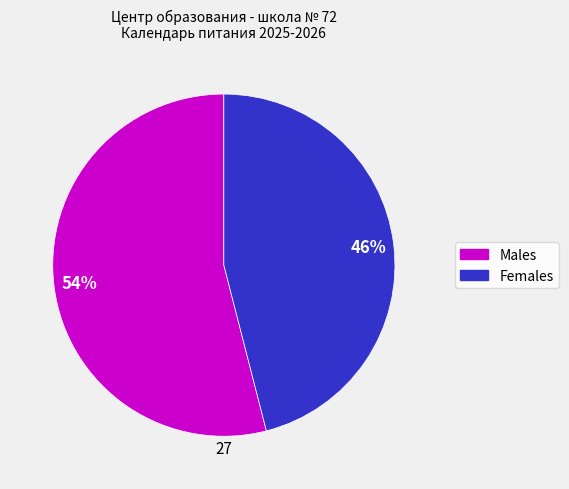

Is there any slice that represents more than half of the pie?

Yes